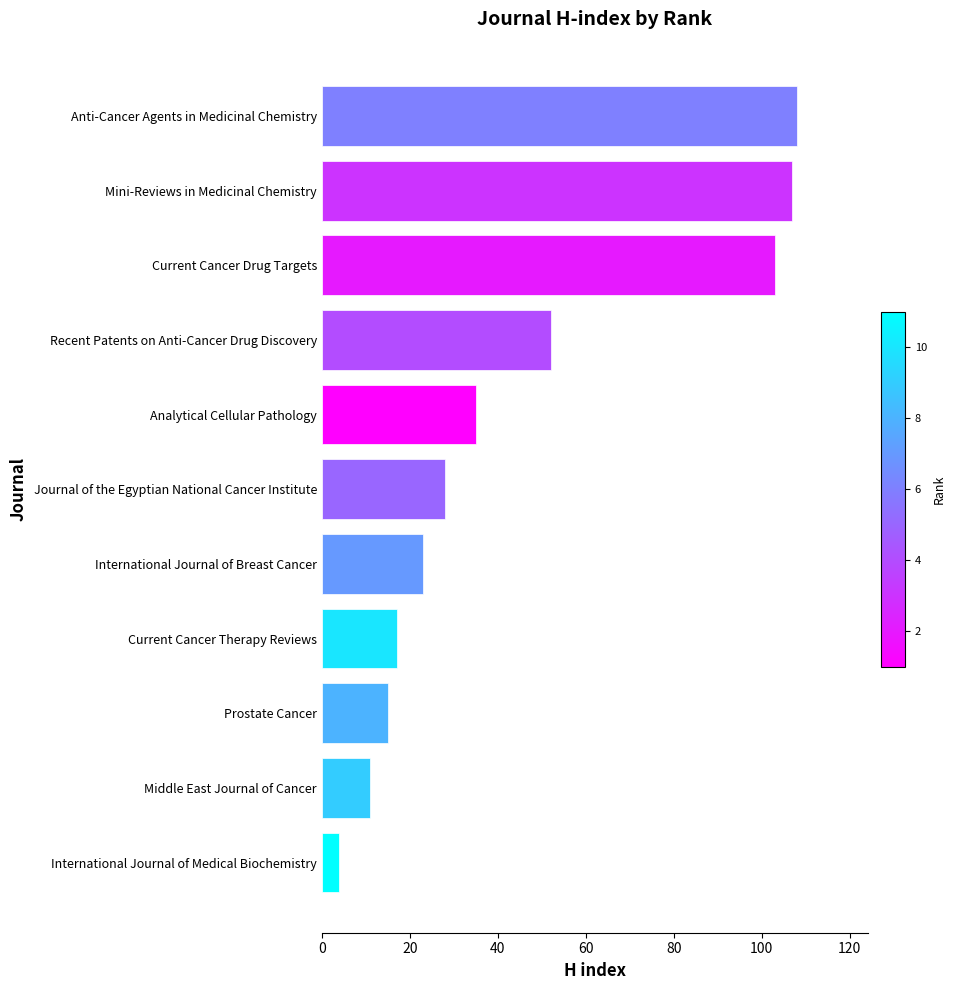

List the labels in order of value, smallest first.

International Journal of Medical Biochemistry, Middle East Journal of Cancer, Prostate Cancer, Current Cancer Therapy Reviews, International Journal of Breast Cancer, Journal of the Egyptian National Cancer Institute, Analytical Cellular Pathology, Recent Patents on Anti-Cancer Drug Discovery, Current Cancer Drug Targets, Mini-Reviews in Medicinal Chemistry, Anti-Cancer Agents in Medicinal Chemistry